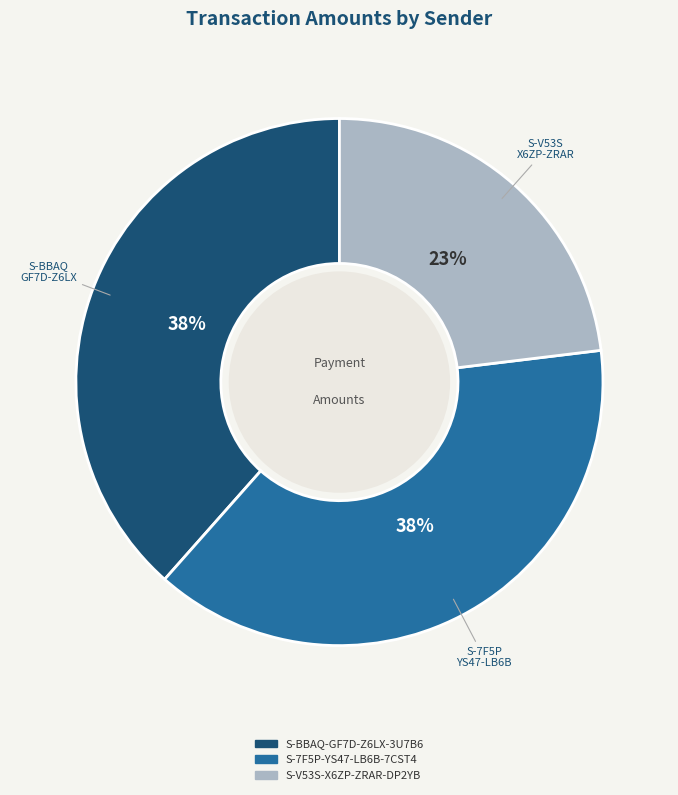

Between S-7F5P-YS47-LB6B-7CST4 and S-V53S-X6ZP-ZRAR-DP2YB, which is larger?

S-7F5P-YS47-LB6B-7CST4